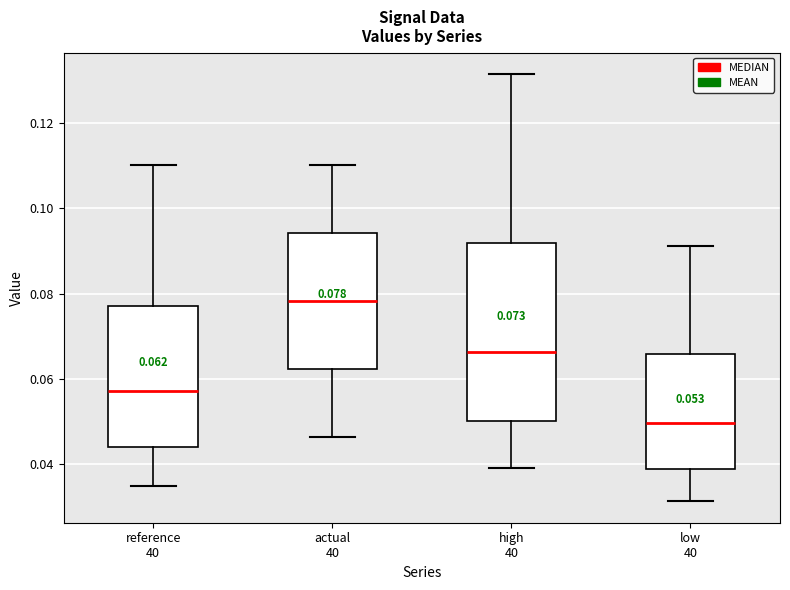

Comparing the boxes themselves (not the whiskers), which one is the tallest?

high 40